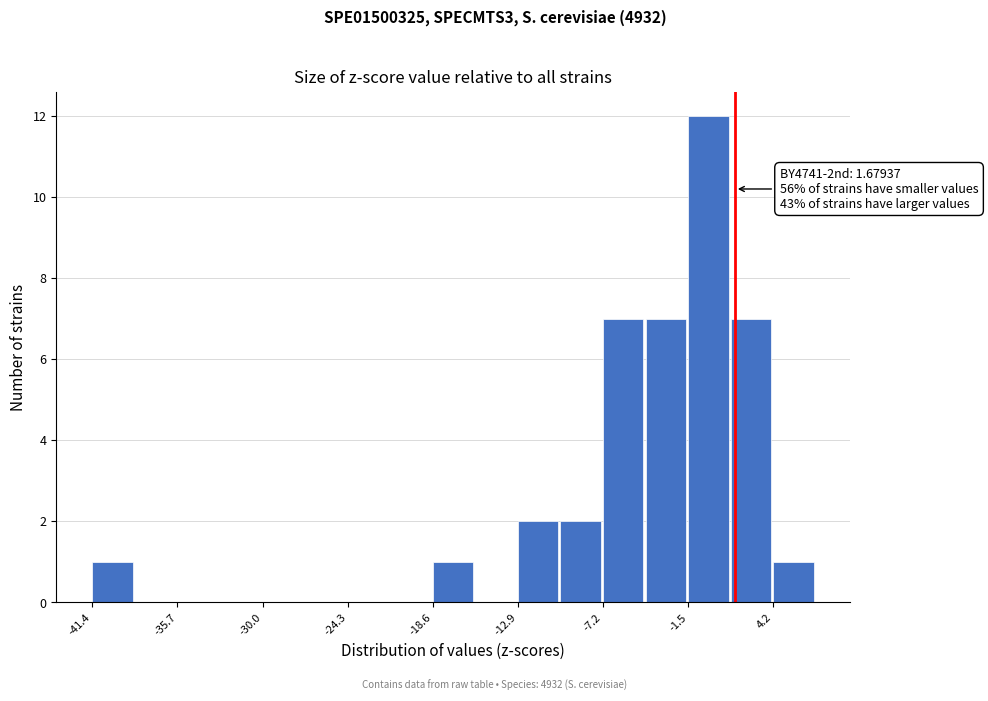

Around what value on the x-axis is the tallest bar? Give the approximate position of its centre, as read against the axis.

0